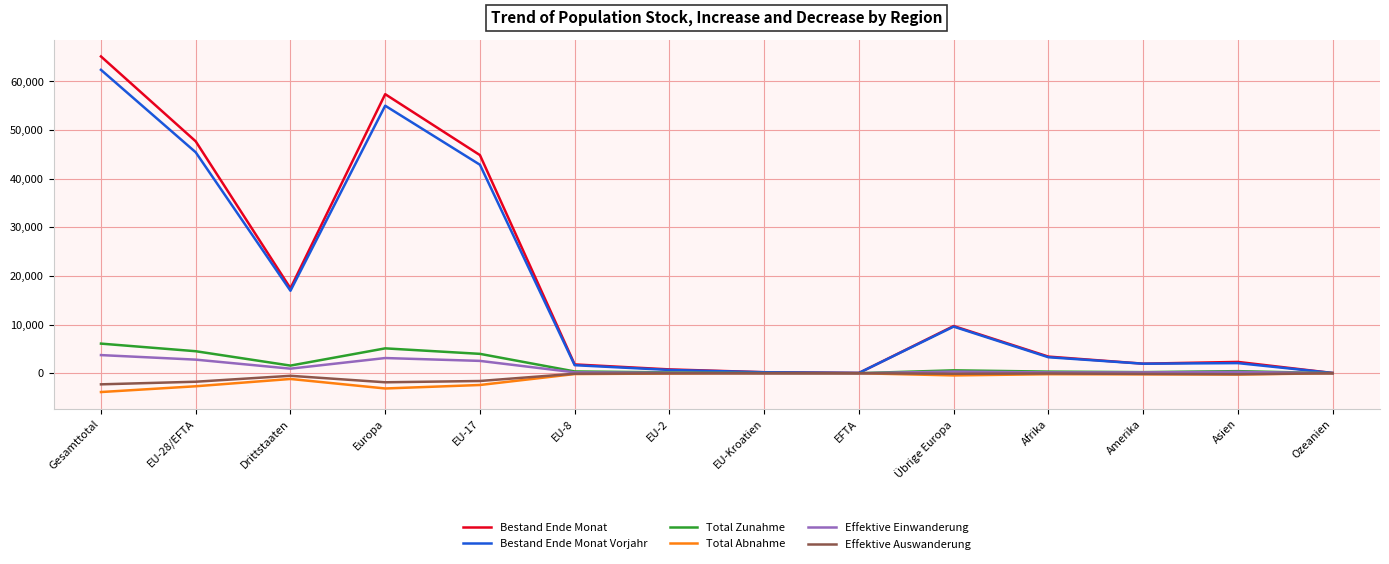

What is the smallest value displayed?

-3876